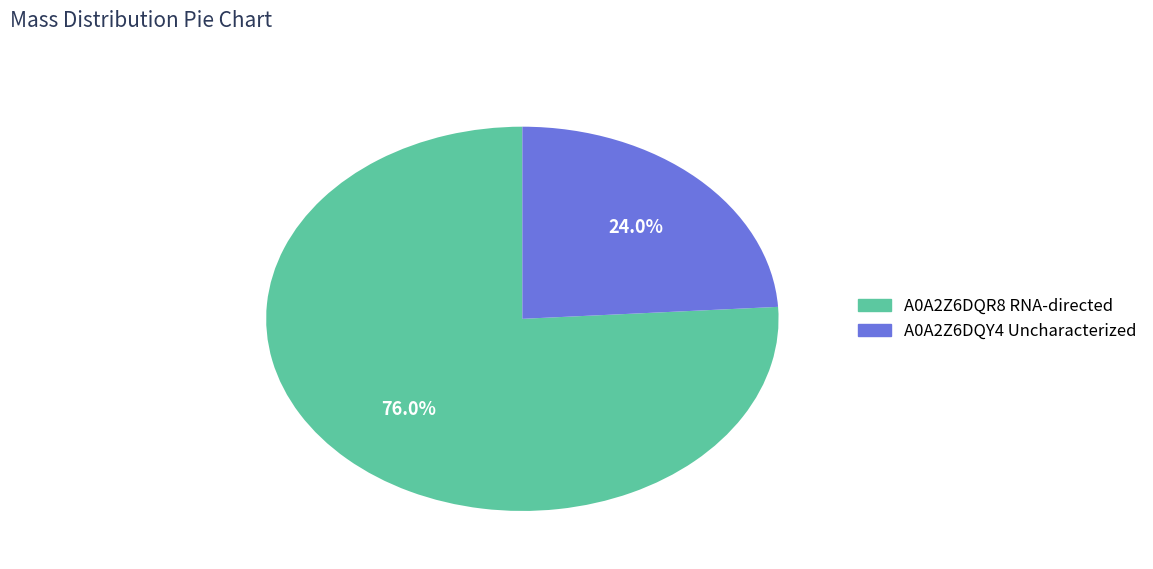

Which slice is the largest?

A0A2Z6DQR8 RNA-directed